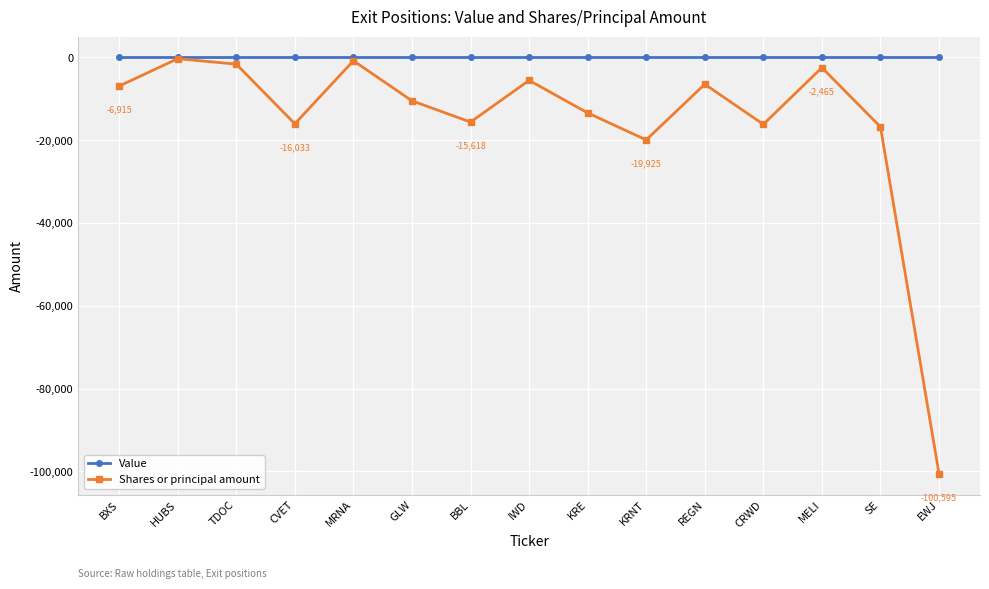

Is it true that Shares or principal amount equals -29708 at SE?

False